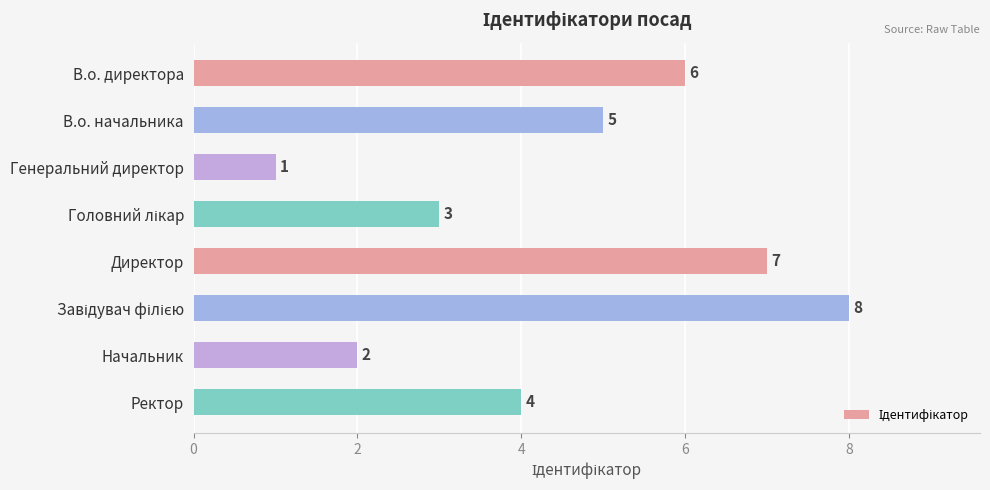

The value at В.о. начальника is 5. True or false?

True